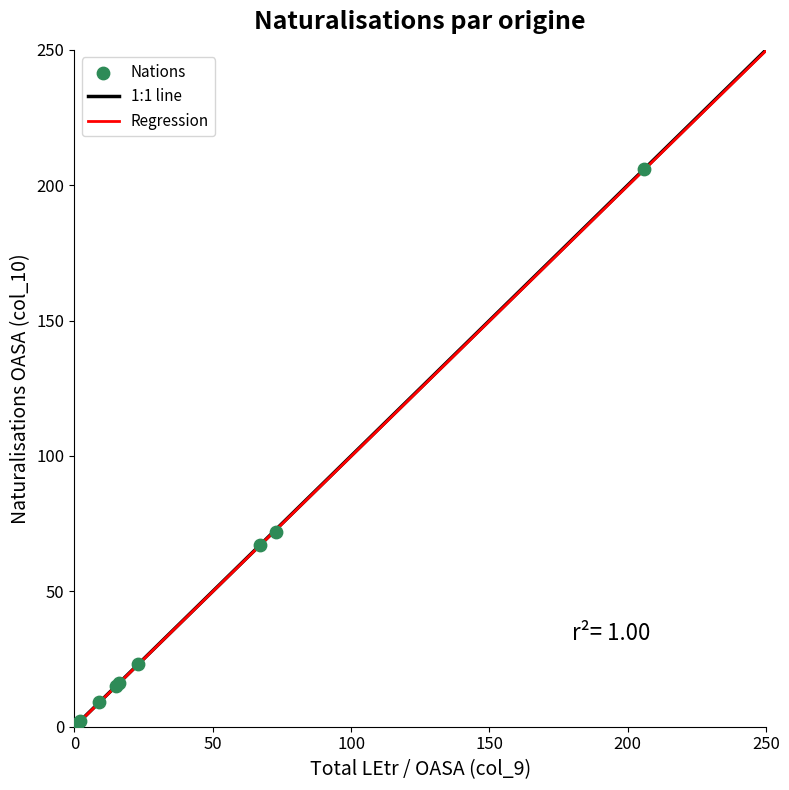

What Y value in the scatter plot is closest to 103?

72